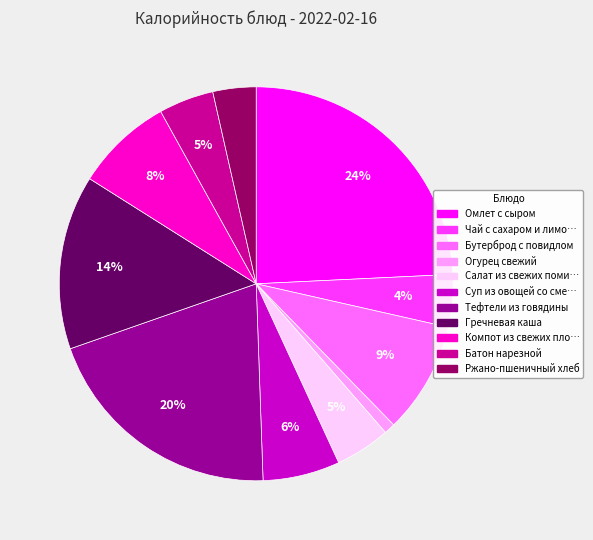

To the nearest percent, what is the average slice percentage?

9%